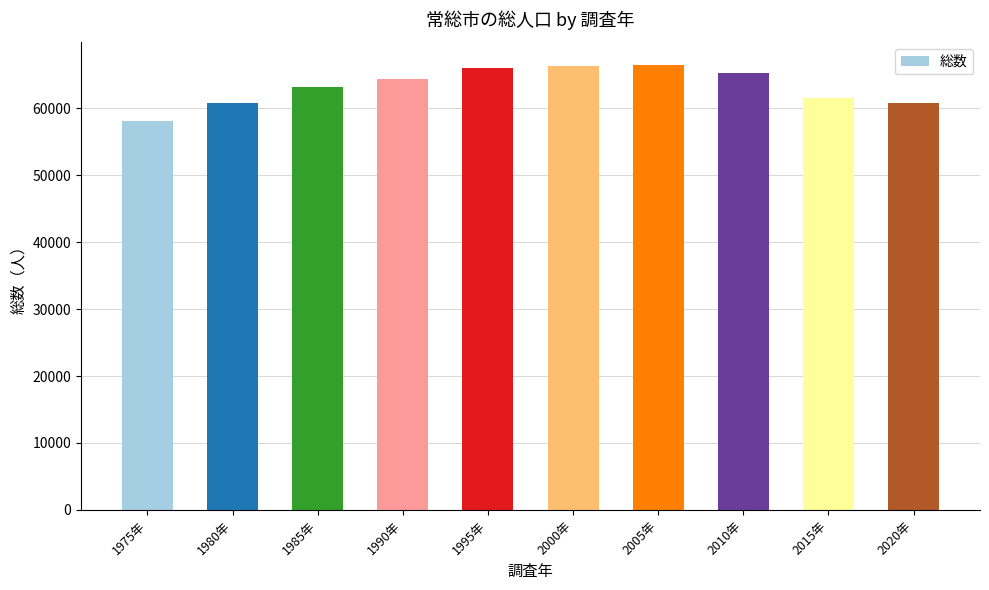

Read the value at 2015年, to the nearest 50.

61500